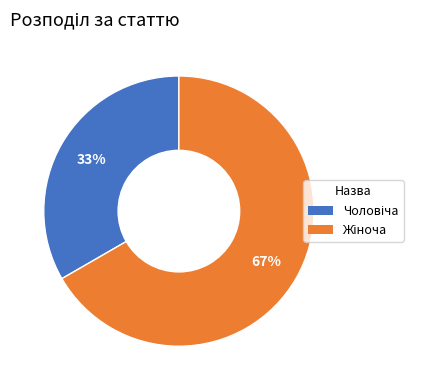

To the nearest percent, what is the average slice percentage?

50%